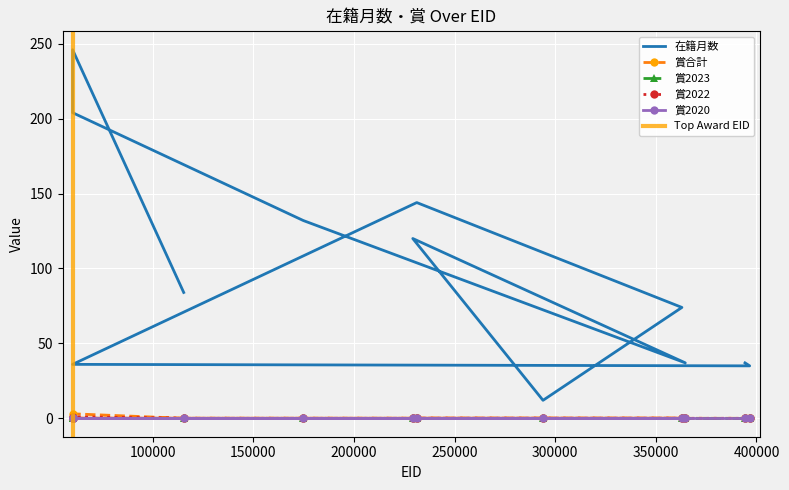

Is the value of 賞2022 at 362970 greater than the value of 賞合計 at 231243?

No